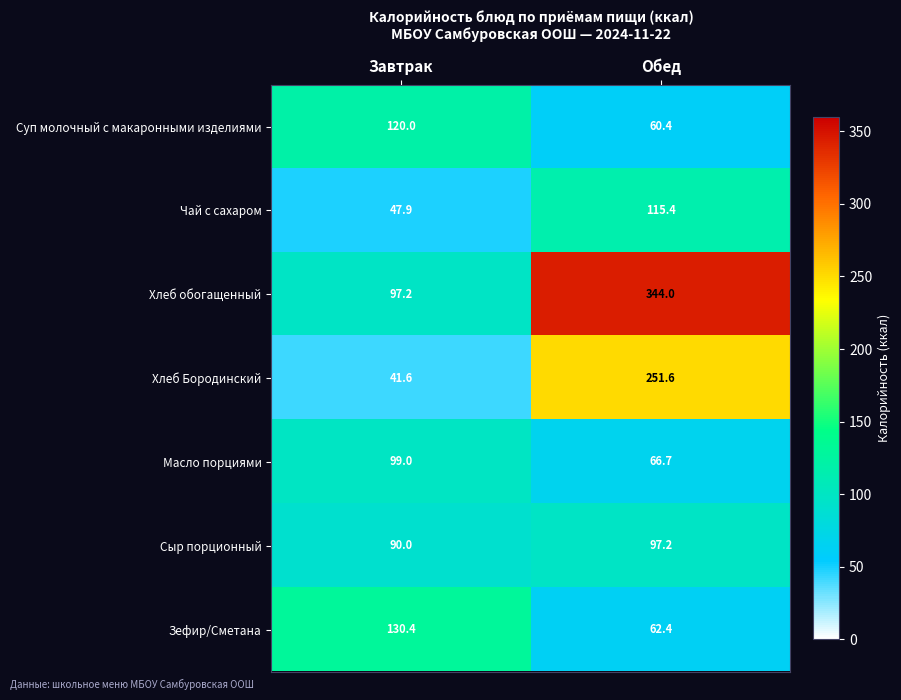

Reading left to right, what are all the values shown in this chart?

Суп молочный с макаронными изделиями: 120.0	60.4
Чай с сахаром: 47.9	115.4
Хлеб обогащенный: 97.2	344.0
Хлеб Бородинский: 41.6	251.6
Масло порциями: 99.0	66.7
Сыр порционный: 90.0	97.2
Зефир/Сметана: 130.4	62.4